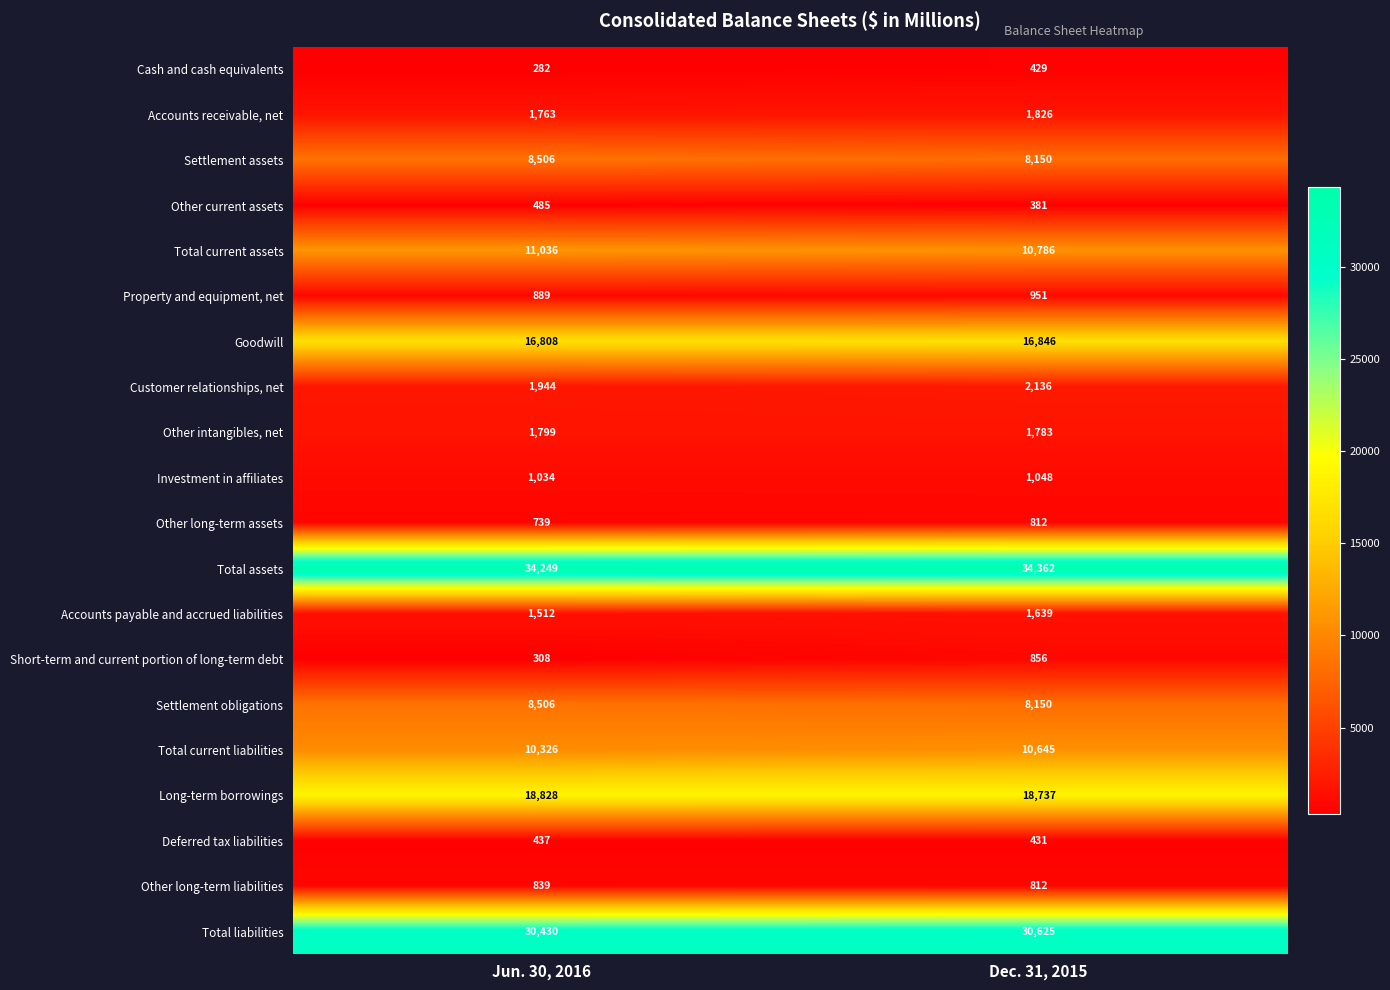

What is the greatest value displayed?

34362